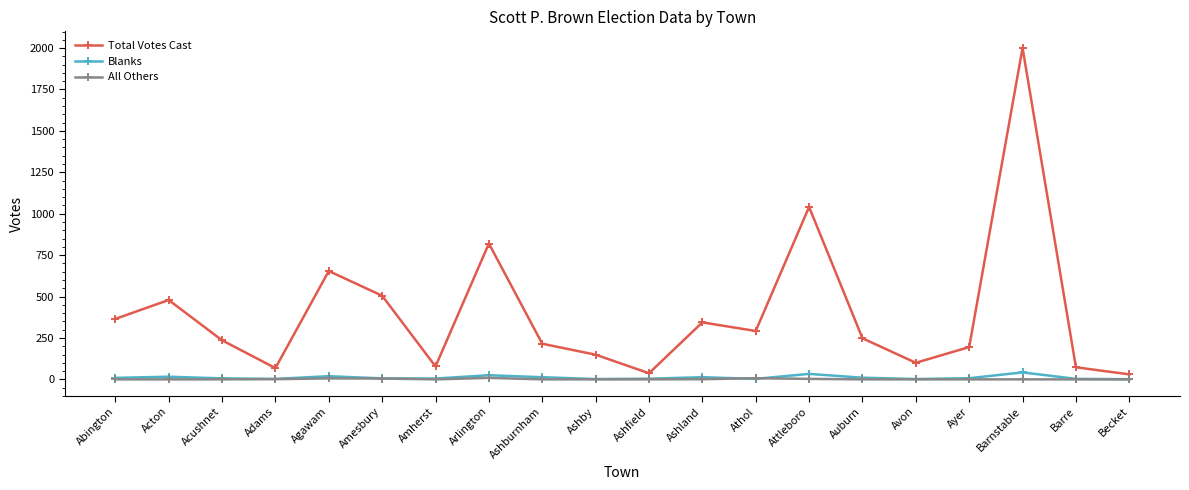

Which series has the widest spread of values?

Total Votes Cast